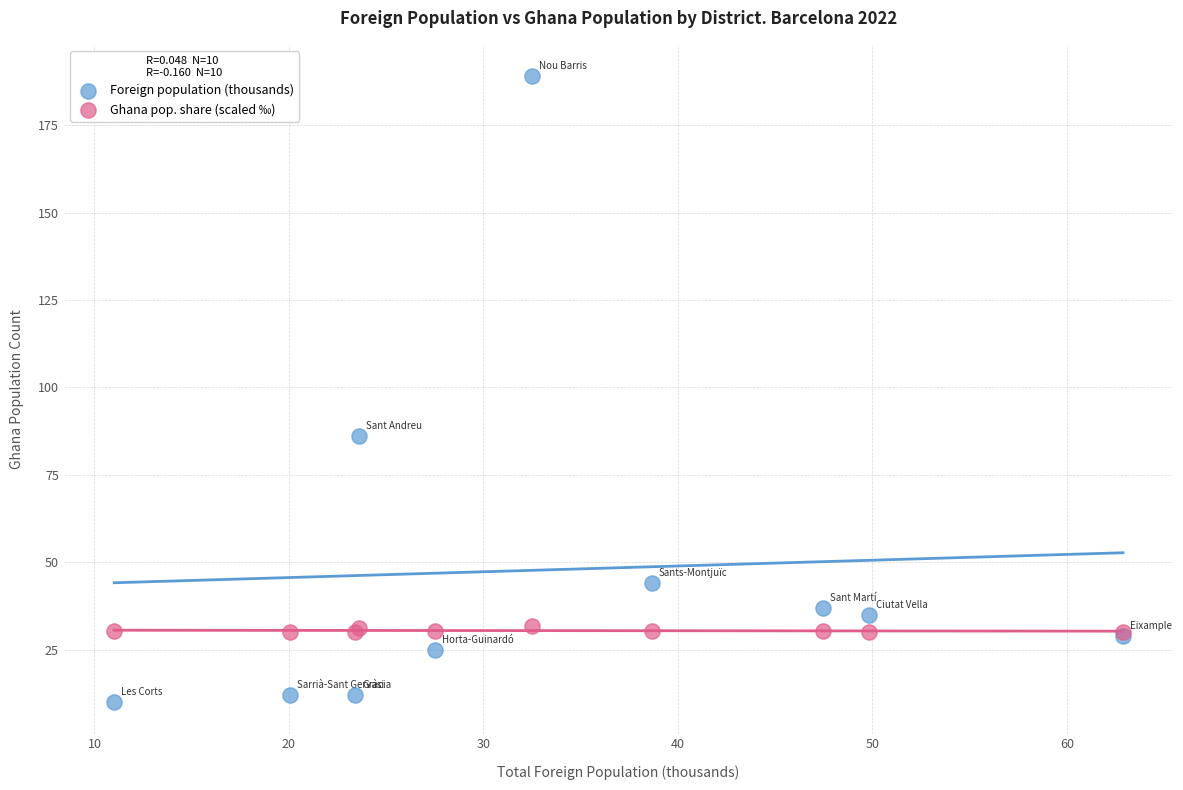

In the Foreign population (thousands) series, what Y value is closest to 99?

86.0